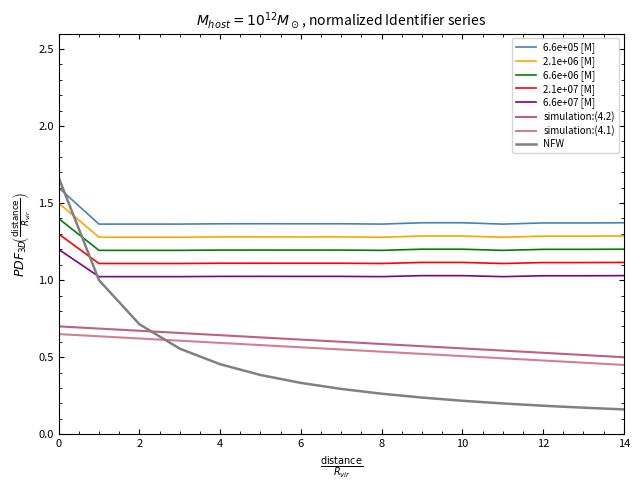

Is this an area chart (filled region under the line)?

No